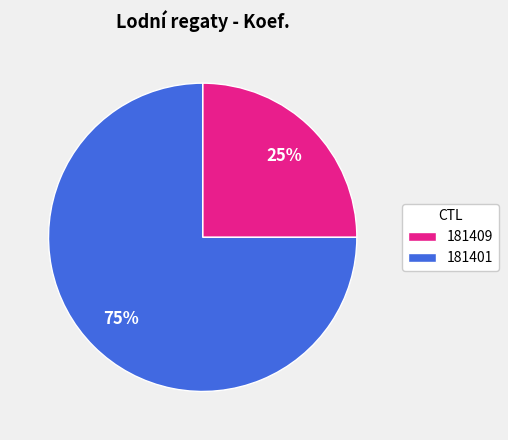

Does any single category account for the majority?

Yes